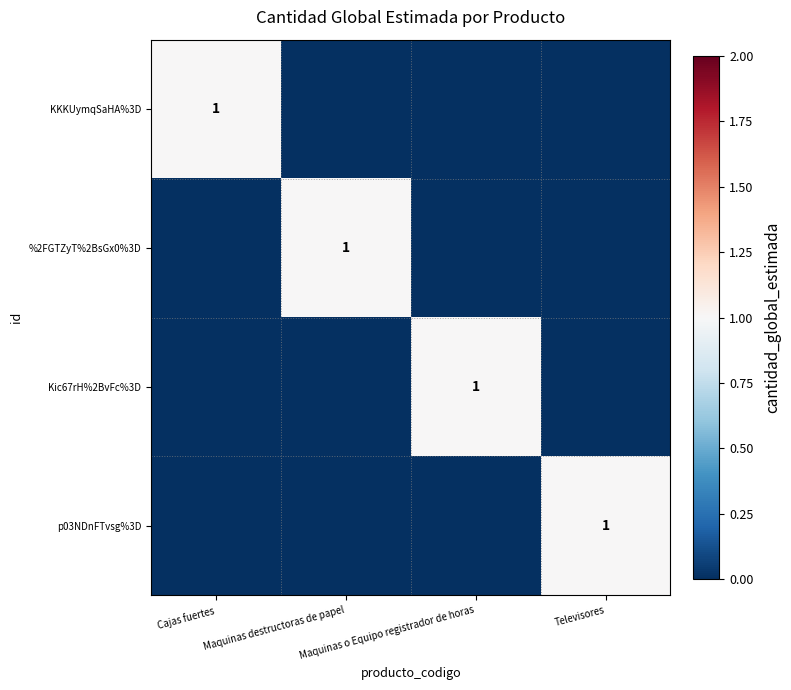

Count the KKKUymqSaHA%3D values in the range 0 to 1.

4